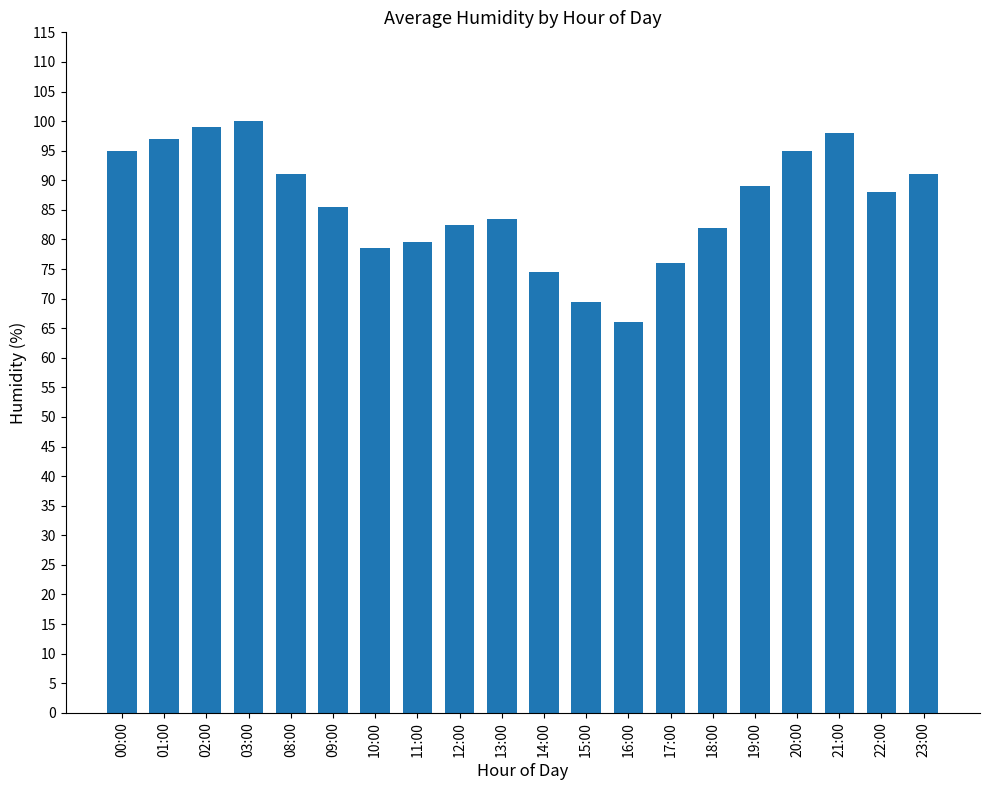

Where does the data first go above 88?

00:00